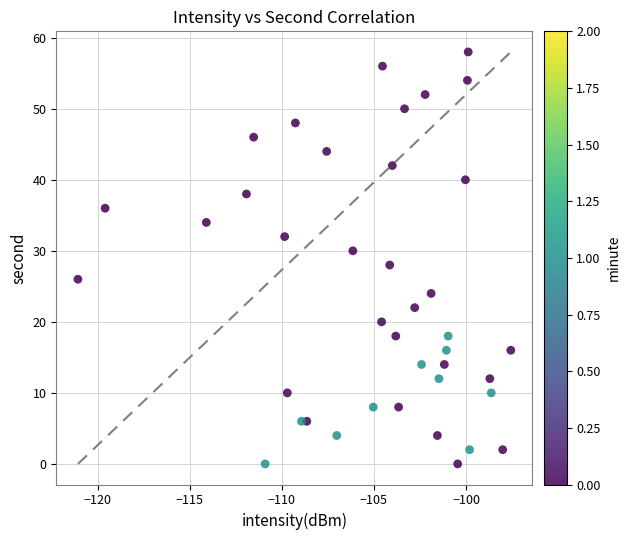

What is the range of Y values (max minus min)?

58